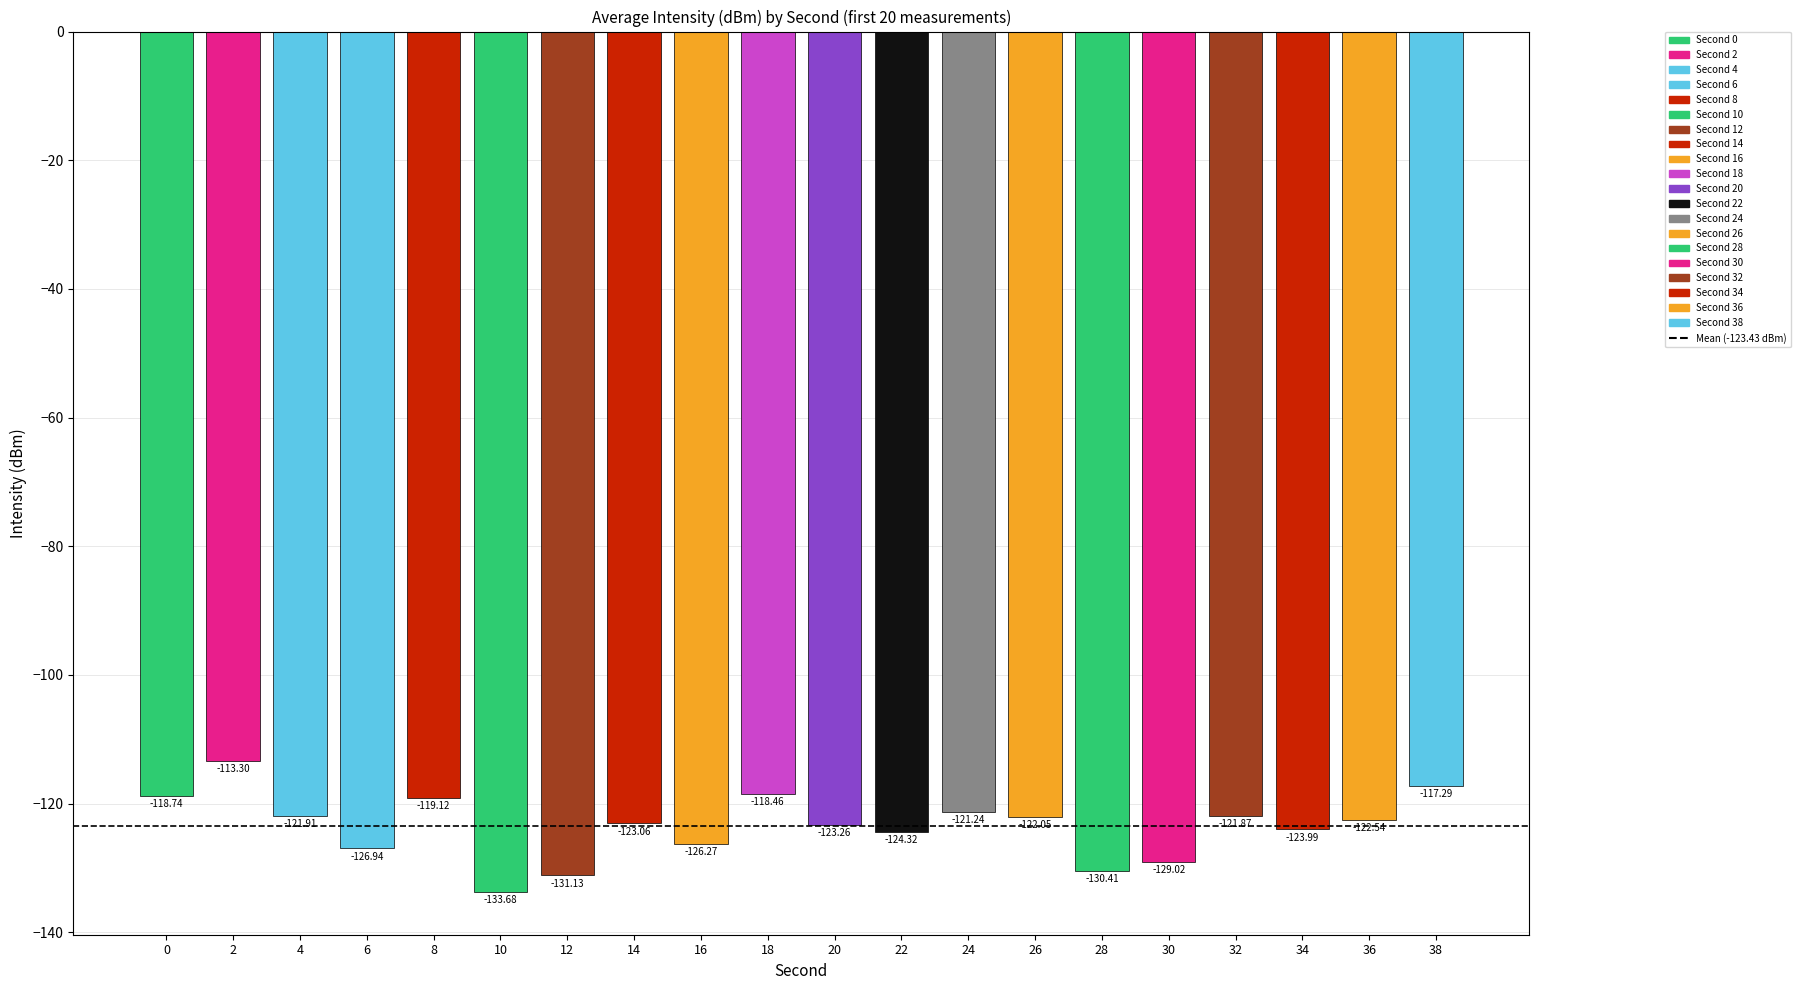

What is the difference between the values at 36 and 32?

0.7